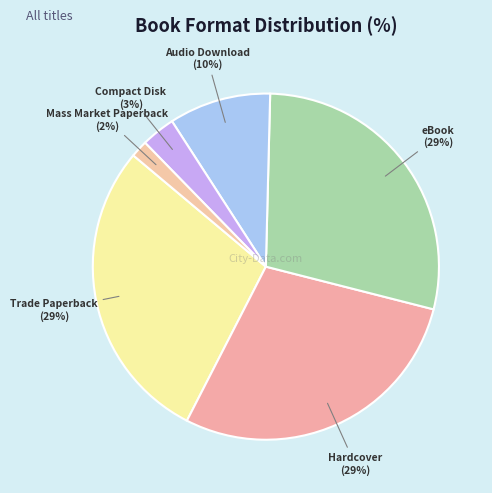

How many segments does this pie chart have?

6